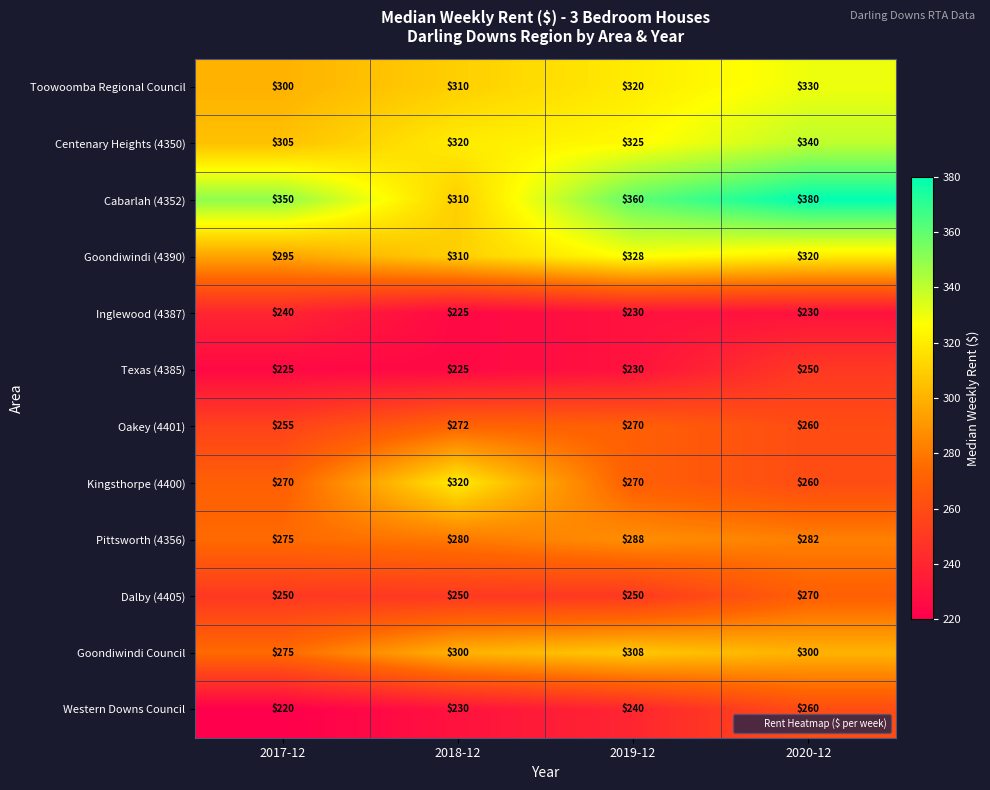

How many data points in Toowoomba Regional Council are less than 320?

2